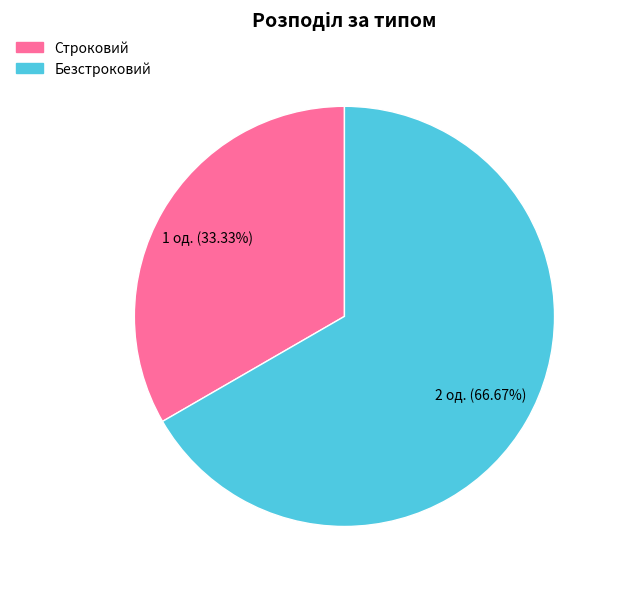

Is there a majority slice in this chart?

Yes